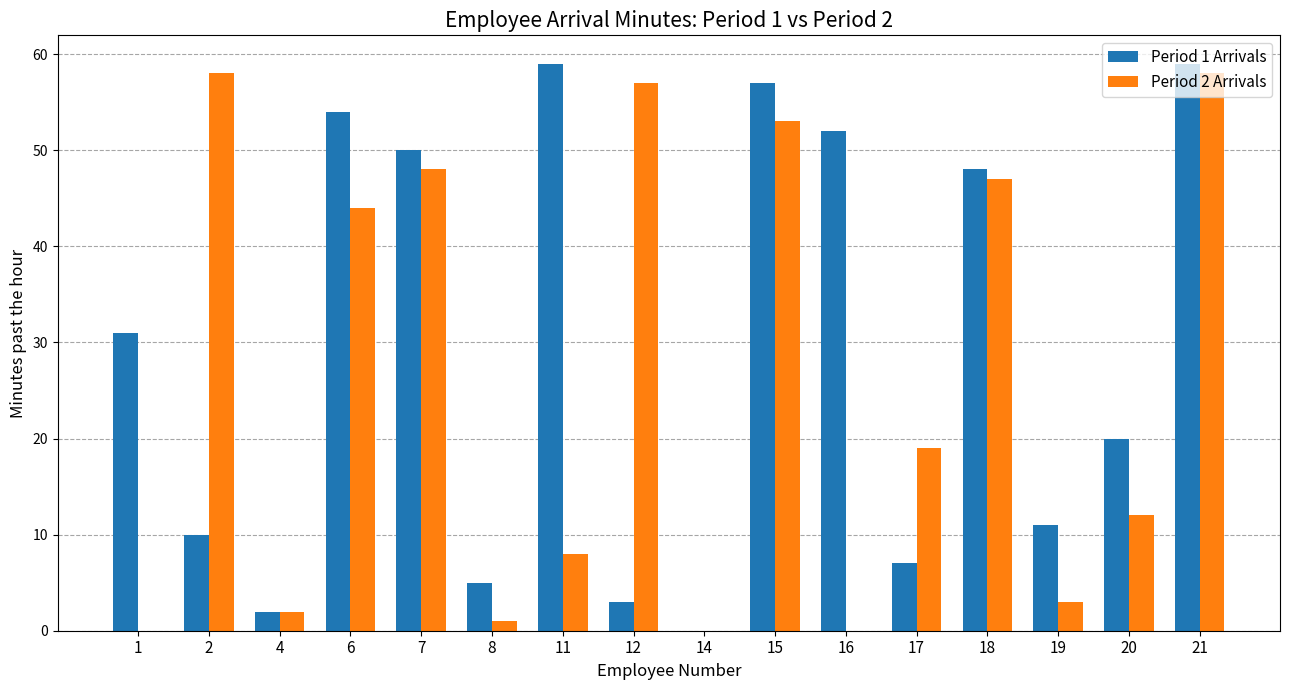

At which category is the sum across all series the highest?

21